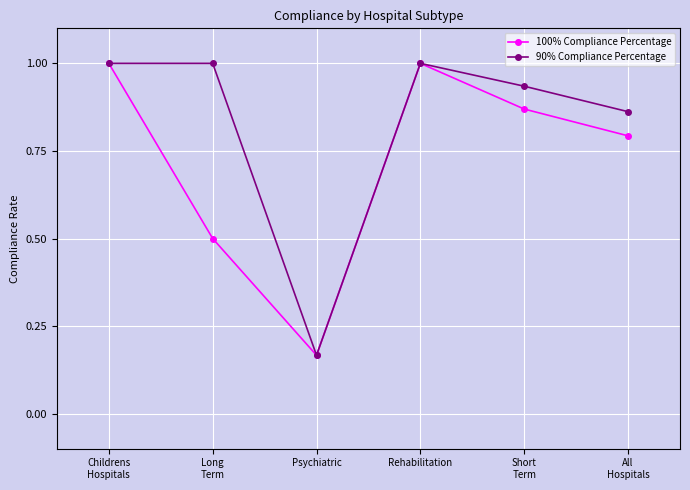

What is the difference between the 90% Compliance Percentage values at Short
Term and Psychiatric?

0.8